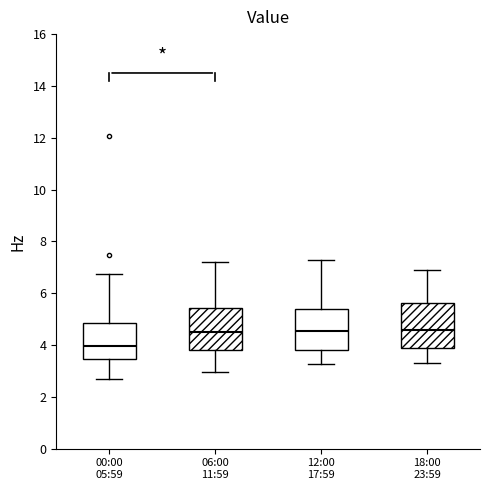

Reading left to right, transcribe this box plot: for each box, give where its median line is, the range the box spans, and where its two whiskers end, as read against the y-axis. The values are not printed on the chart, so give them approximately, as read against the axis.

00:00 05:59: median 4.0, box 3.4 to 4.8, whiskers 2.8 to 6.8
06:00 11:59: median 4.6, box 3.8 to 5.4, whiskers 3.0 to 7.2
12:00 17:59: median 4.6, box 3.8 to 5.4, whiskers 3.2 to 7.4
18:00 23:59: median 4.6, box 3.8 to 5.6, whiskers 3.4 to 7.0